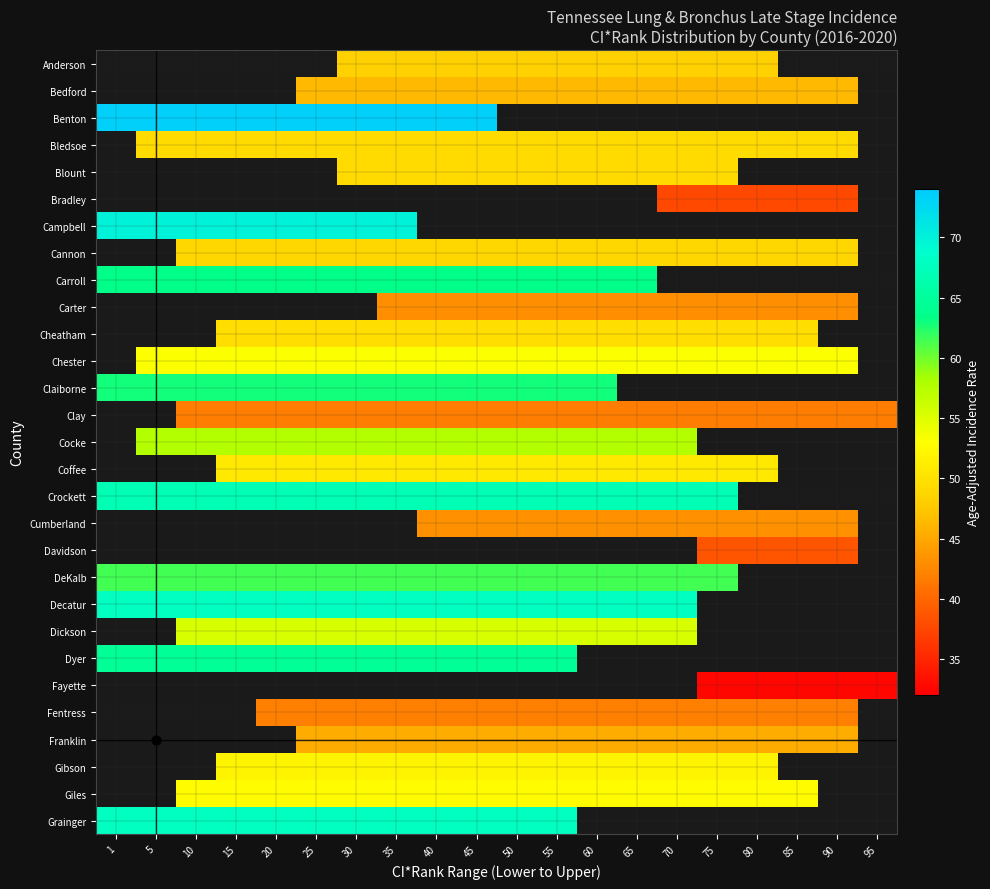

At which category does the chart reach its minimum across all series?

75